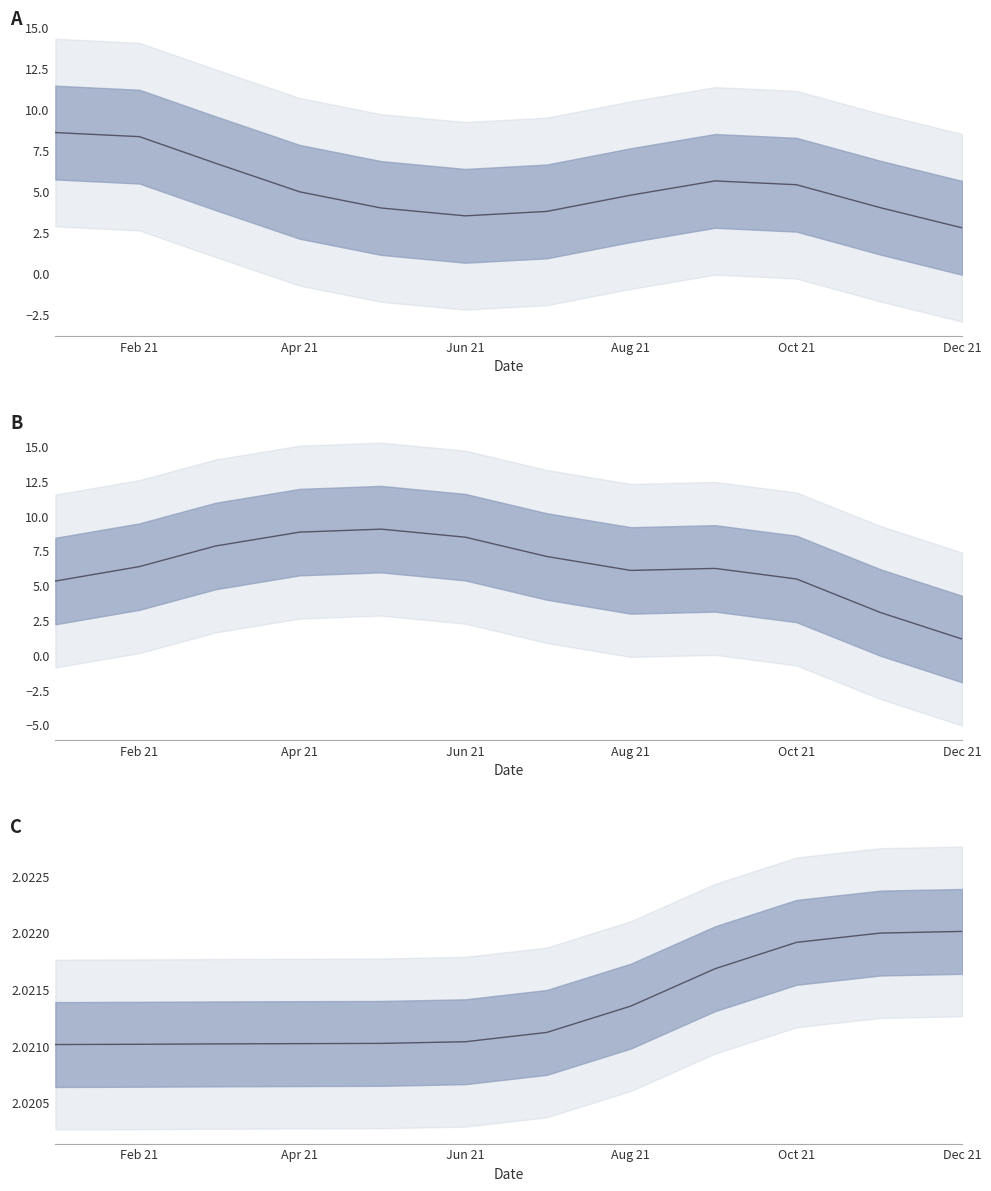

What is the sum of all Avg Course Code (÷1000) values?

74.7